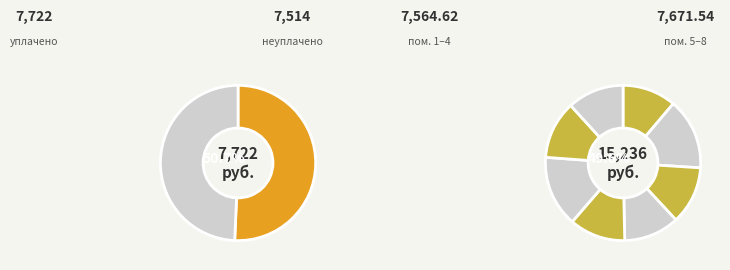

What is the total percentage of 5 and 7?

46.9%